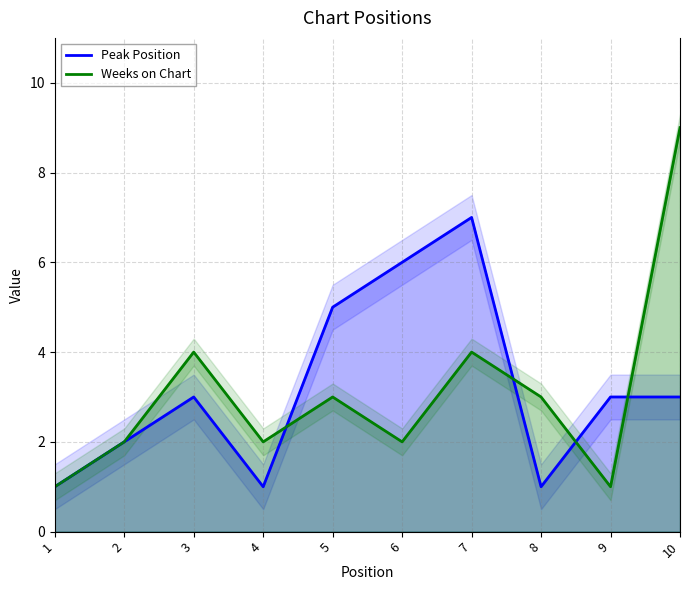

What is the total value across all series at 9?

4